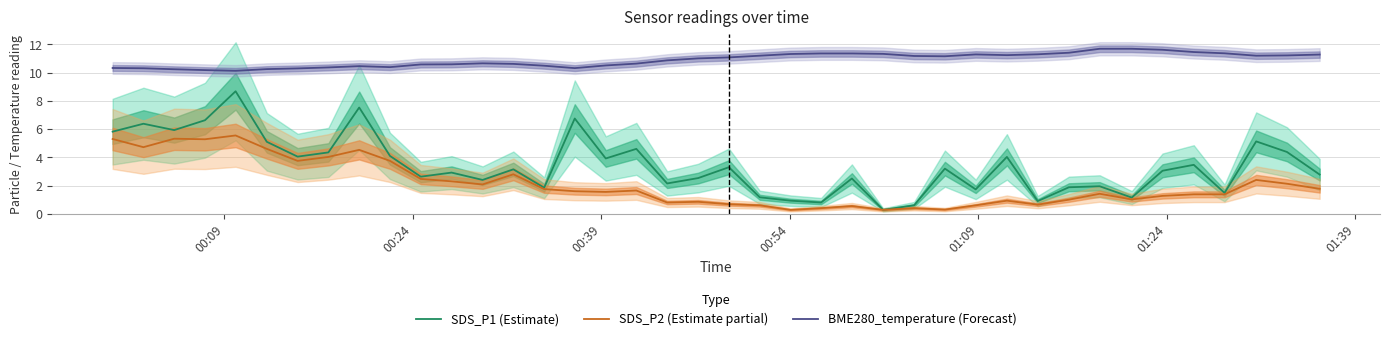

True or false: BME280_temperature (Forecast) and SDS_P1 (Estimate) intersect in this chart.

False